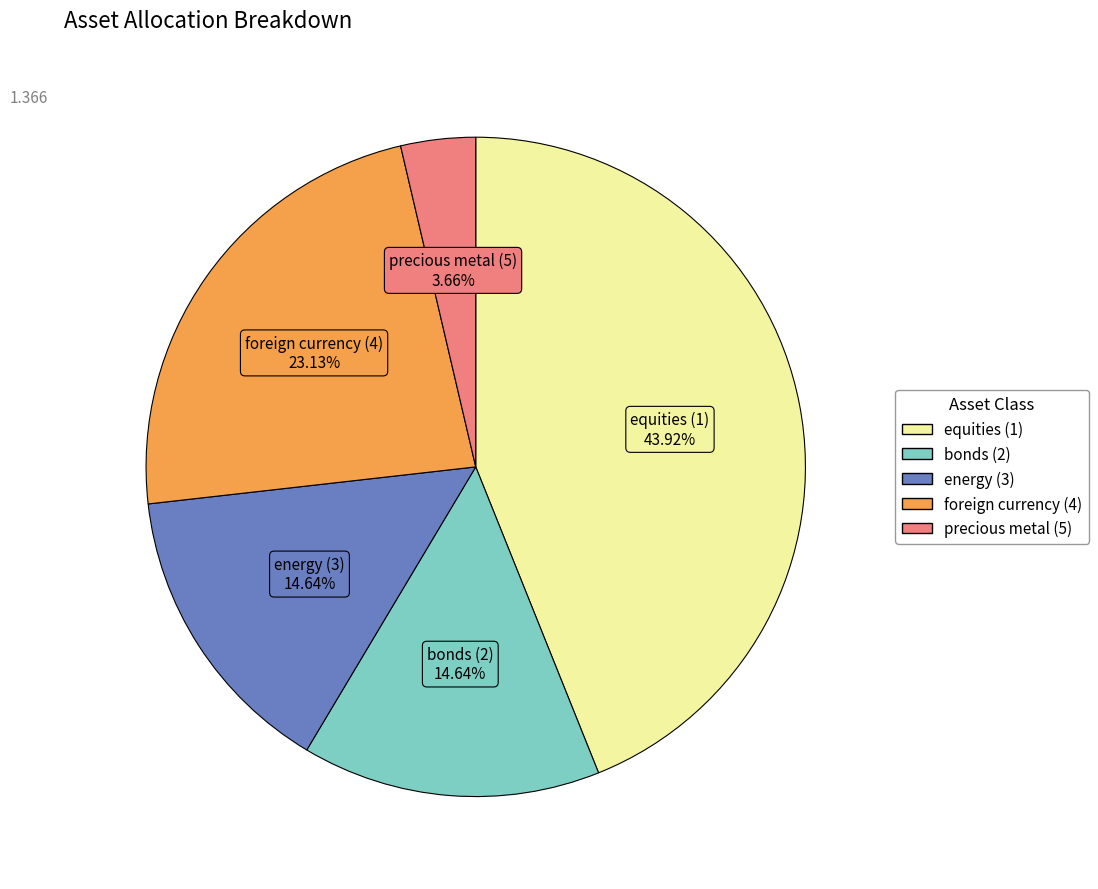

Combined, what portion of the pie is energy (3) and equities (1)?

58.6%